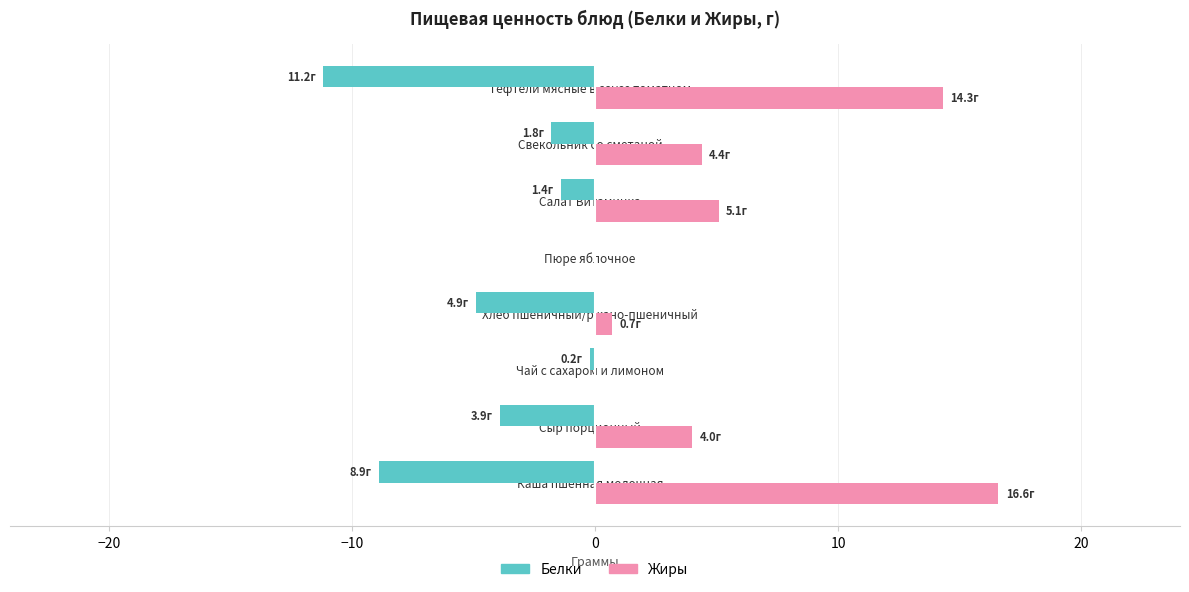

Which series has the largest total across all categories?

Жиры